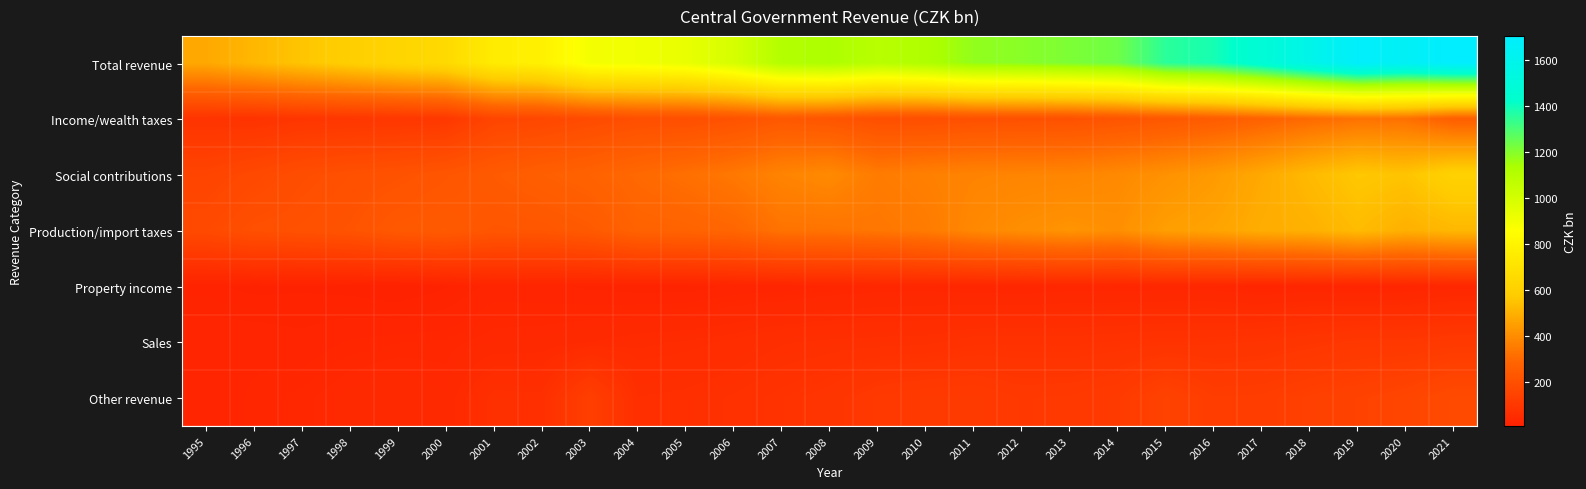

Reading left to right, what are all the values shown in this chart?

Total revenue: 1995=476.7	1996=517.4	1997=556.1	1998=591.2	1999=626.7	2000=652.5	2001=752.8	2002=781.8	2003=893.7	2004=904.0	2005=928.8	2006=993.8	2007=1106.7	2008=1126.8	2009=1090.5	2010=1119.7	2011=1179.7	2012=1194.3	2013=1214.2	2014=1237.8	2015=1352.6	2016=1386.9	2017=1476.4	2018=1582.4	2019=1687.4	2020=1655.3	2021=1706.5
Income/wealth taxes: 1995=83.3	1996=79.8	1997=91.8	1998=94.6	1999=97.2	2000=100.9	2001=155.2	2002=163.9	2003=180.5	2004=195.7	2005=194.4	2006=210.3	2007=234.9	2008=222.4	2009=198.5	2010=193.8	2011=202.8	2012=204.4	2013=205.8	2014=220.6	2015=232.8	2016=251.6	2017=275.9	2018=303.3	2019=325.7	2020=321.7	2021=262.4
Social contributions: 1995=152.2	1996=172.0	1997=190.8	1998=203.0	1999=210.4	2000=224.6	2001=243.9	2002=262.9	2003=277.2	2004=300.1	2005=318.7	2006=342.6	2007=376.3	2008=392.4	2009=351.7	2010=364.6	2011=374.4	2012=377.7	2013=379.2	2014=391.5	2015=413.2	2016=438.8	2017=478.2	2018=525.2	2019=564.8	2020=553.0	2021=609.1
Production/import taxes: 1995=175.5	1996=199.5	1997=205.0	1998=214.6	1999=237.3	2000=243.9	2001=224.4	2002=227.3	2003=241.6	2004=277.9	2005=280.6	2006=291.1	2007=328.6	2008=330.1	2009=337.9	2010=351.1	2011=386.9	2012=405.8	2013=418.9	2014=406.5	2015=450.3	2016=463.8	2017=491.0	2018=499.3	2019=529.7	2020=498.5	2021=519.4
Property income: 1995=15.6	1996=11.7	1997=12.9	1998=11.2	1999=7.4	2000=13.4	2001=23.4	2002=22.2	2003=19.3	2004=16.8	2005=17.0	2006=22.0	2007=23.4	2008=27.4	2009=29.9	2010=30.6	2011=28.1	2012=27.3	2013=30.3	2014=29.4	2015=30.2	2016=30.2	2017=24.1	2018=27.1	2019=23.8	2020=25.7	2021=30.3
Sales: 1995=25.7	1996=25.8	1997=23.0	1998=27.9	1999=30.3	2000=31.2	2001=37.3	2002=38.7	2003=43.5	2004=48.7	2005=51.3	2006=55.3	2007=62.7	2008=65.6	2009=67.0	2010=68.3	2011=75.2	2012=75.7	2013=74.9	2014=78.1	2015=80.5	2016=81.4	2017=84.6	2018=91.9	2019=99.5	2020=99.4	2021=106.6
Other revenue: 1995=24.0	1996=28.1	1997=32.1	1998=39.2	1999=43.6	2000=37.9	2001=68.0	2002=66.0	2003=130.6	2004=64.0	2005=66.1	2006=71.7	2007=80.2	2008=88.7	2009=105.2	2010=111.1	2011=112.1	2012=103.2	2013=105.1	2014=111.8	2015=145.5	2016=121.2	2017=122.6	2018=135.6	2019=143.9	2020=157.0	2021=178.7